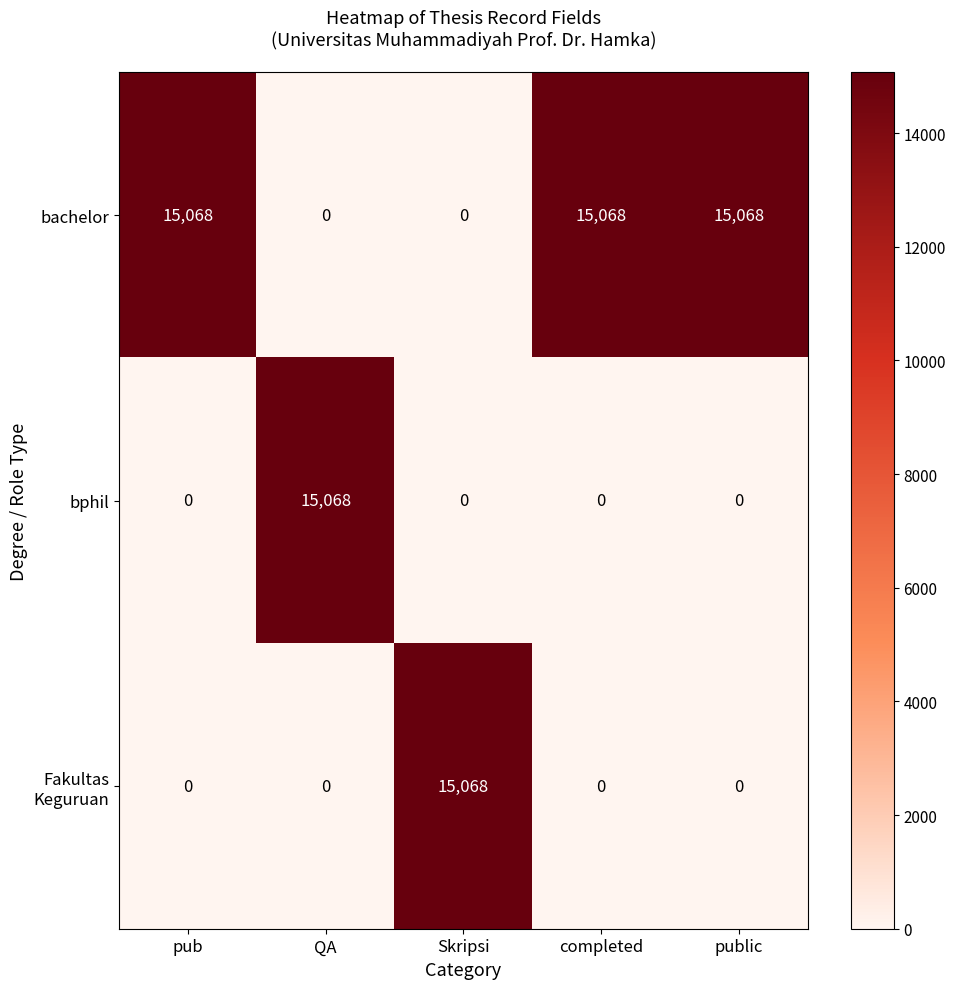

Which series has the largest total across all categories?

bachelor